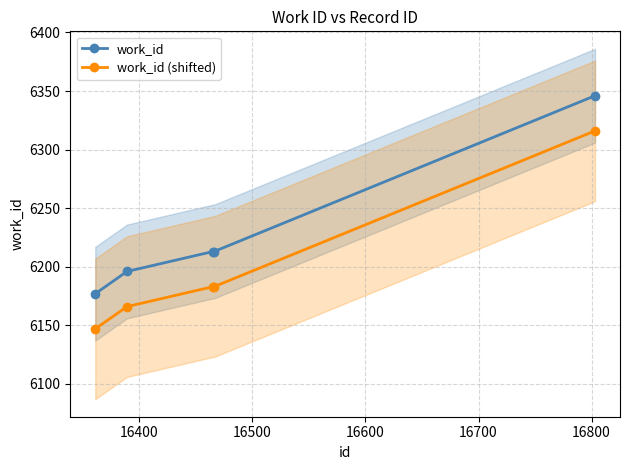

What is the highest value of the work_id (shifted) series?

6316